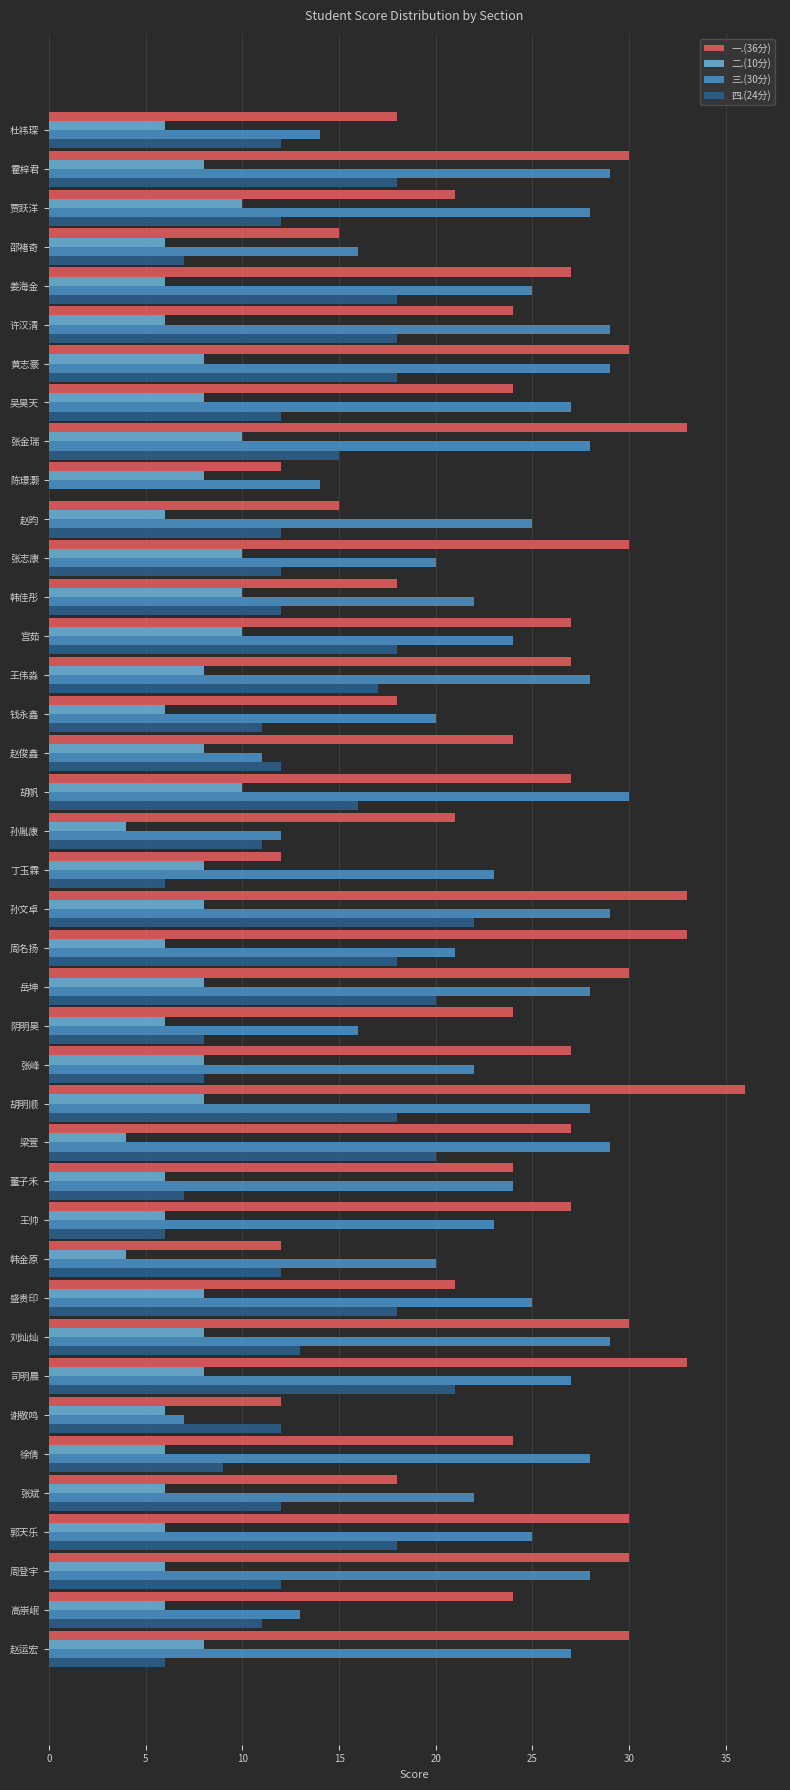

Count the number of categories in the chart.

40